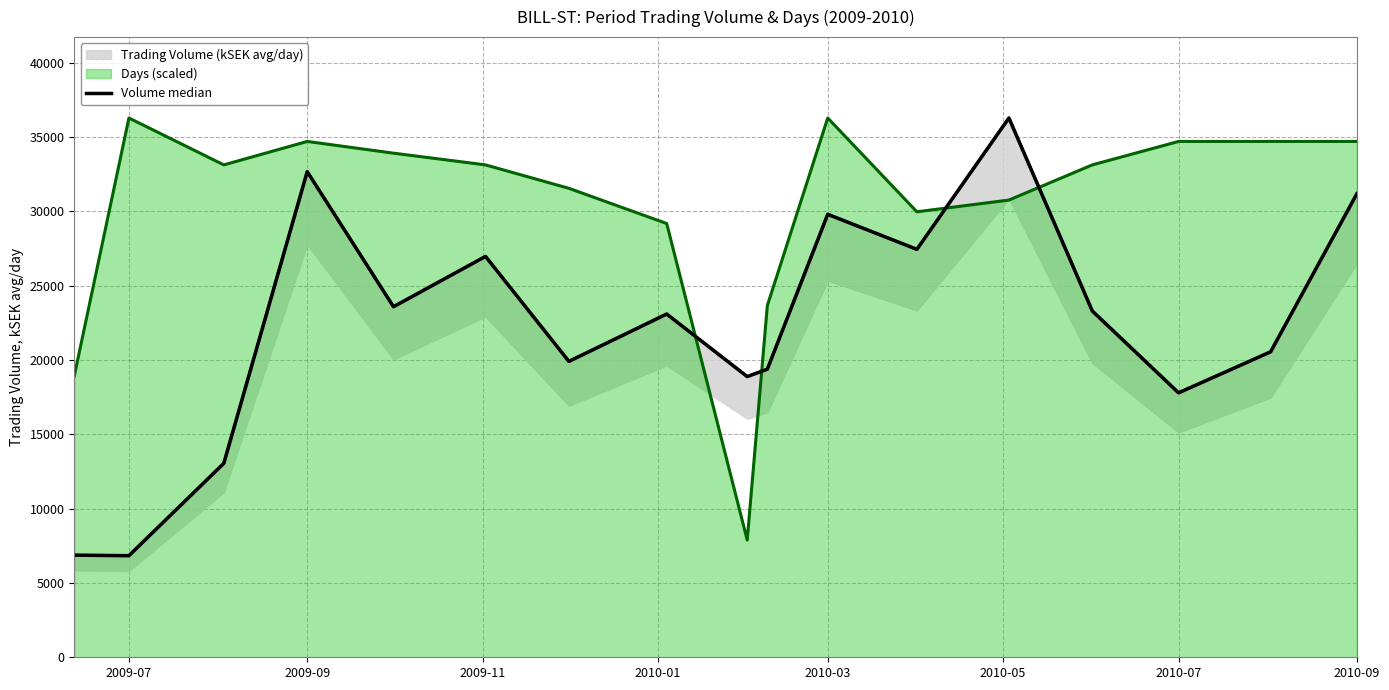

The value of Days (scaled) at 2009-07 is 53436.6. True or false?

False